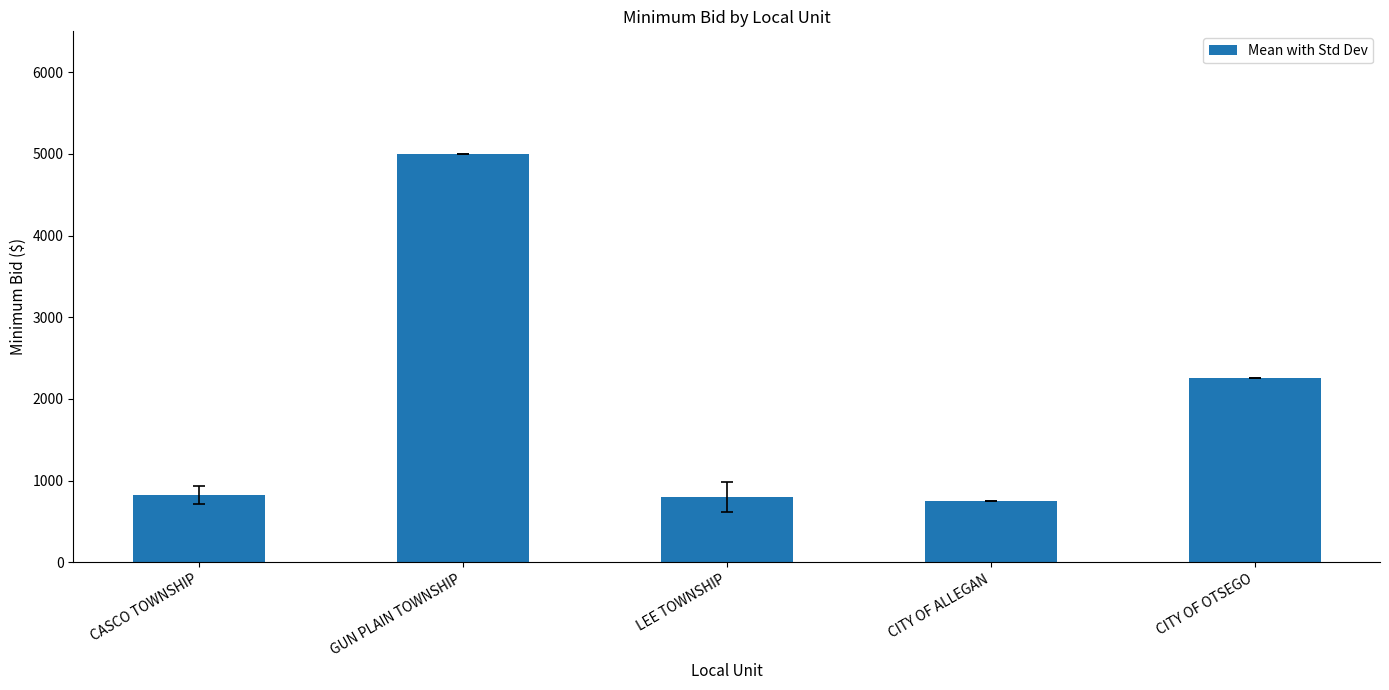

What position from the right is GUN PLAIN TOWNSHIP?

4